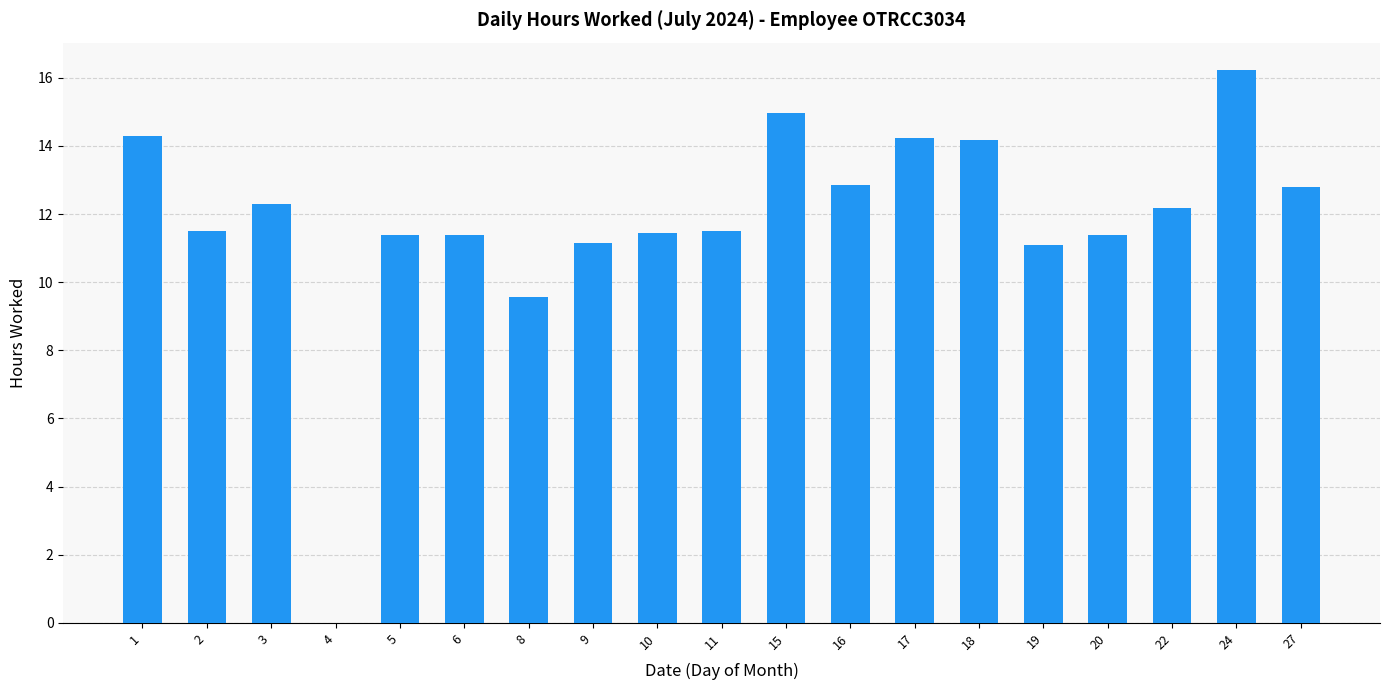

Approximately how many times larger is the value at 2 compared to 20?

1.0